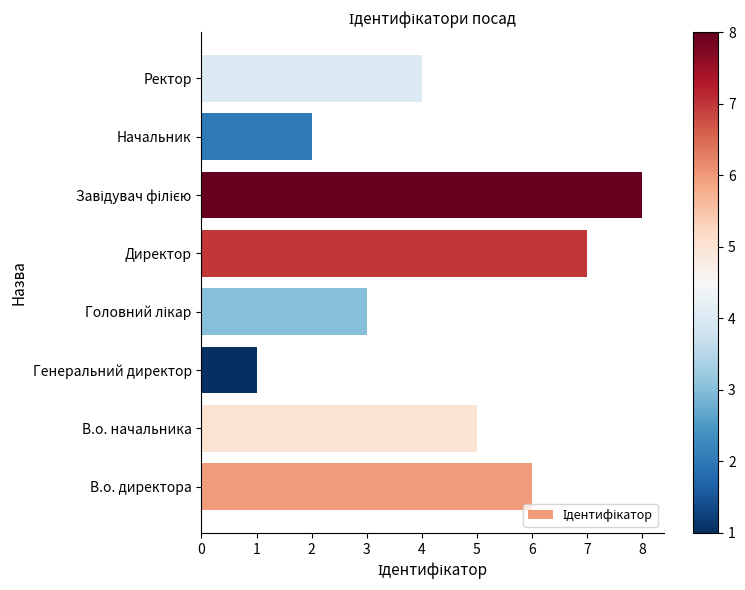

Approximately how many times larger is the value at Начальник compared to Генеральний директор?

2.0